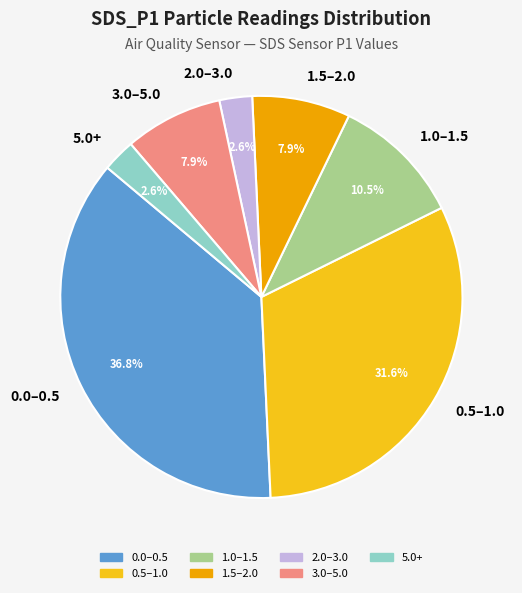

Count the number of slices in the pie.

7